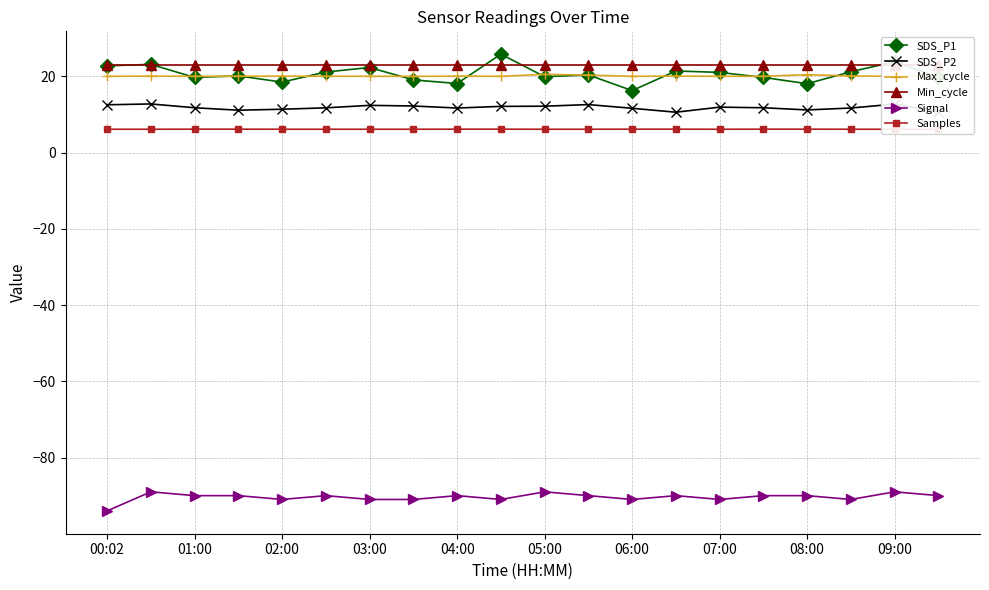

At which label is Samples closest to 6?

19